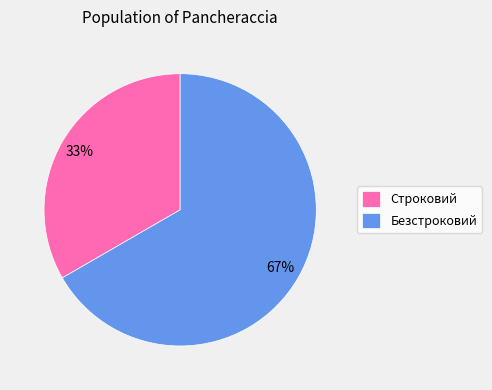

How many slices are in this pie chart?

2